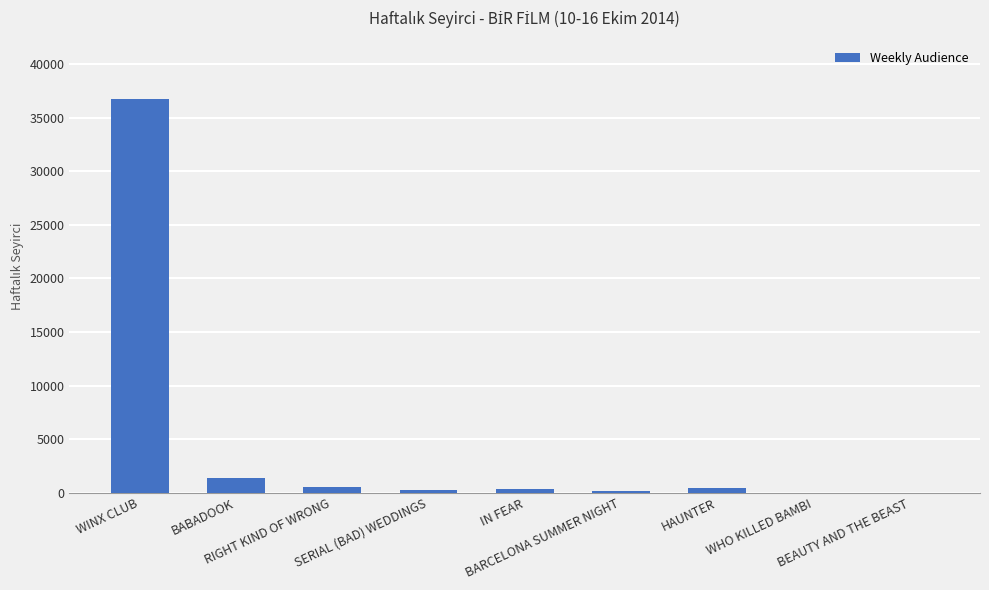

What is the sum of all values?

39853